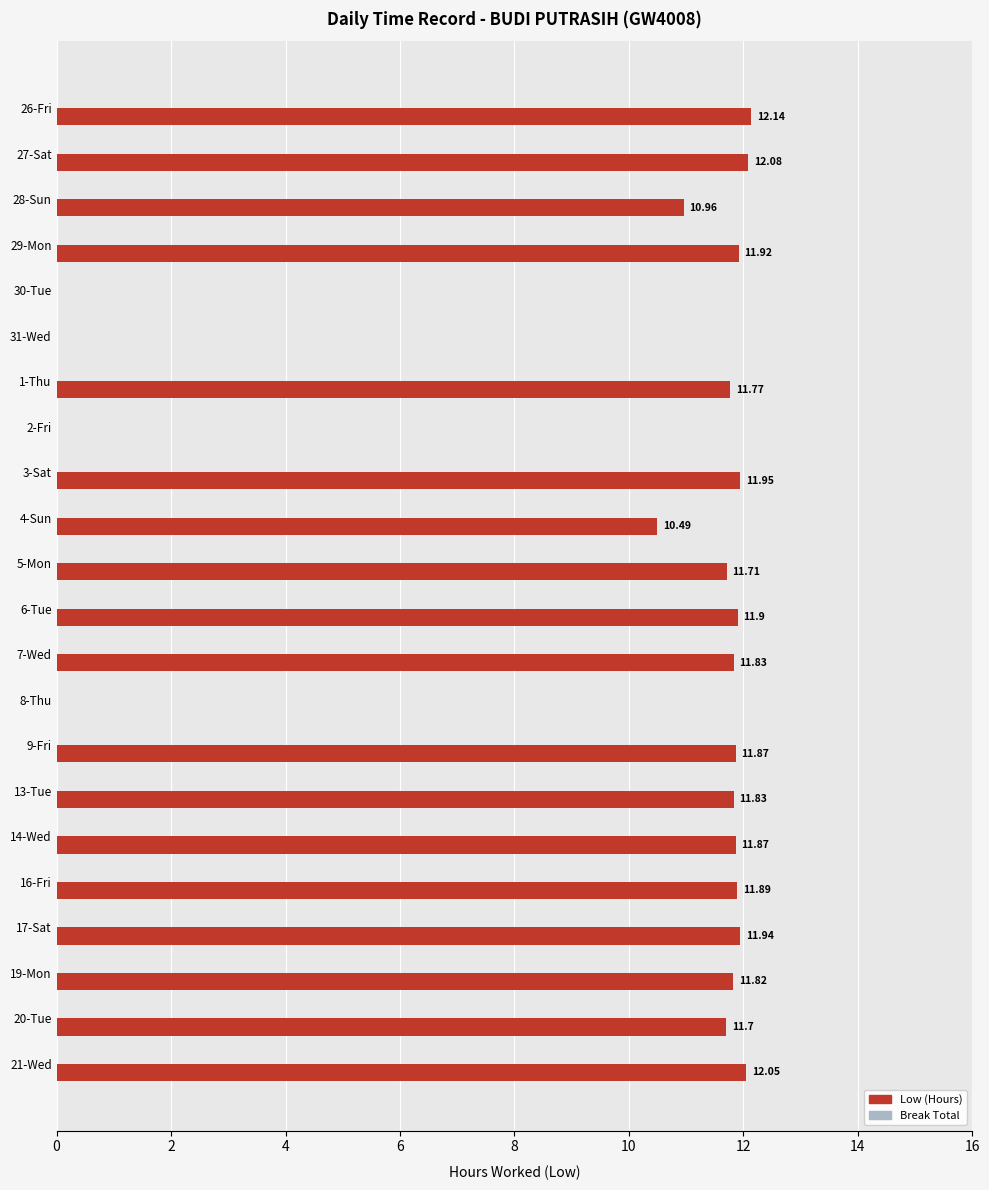

What is the change in value from 28-Sun to 8-Thu?

-11.0